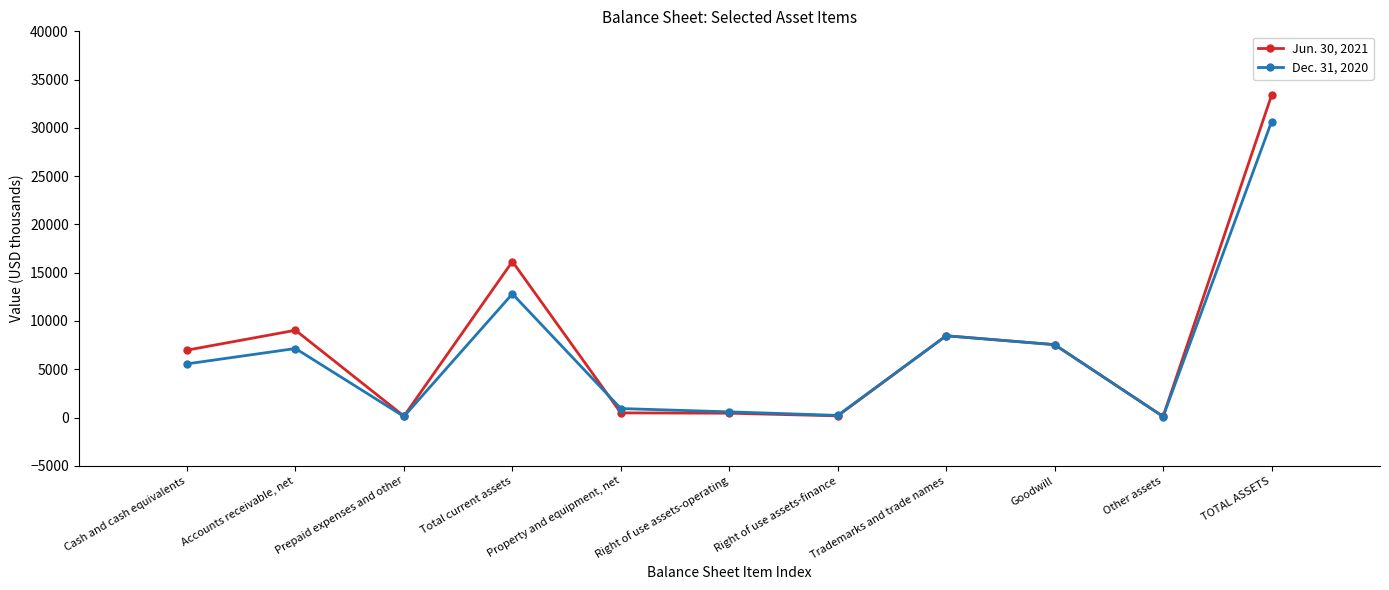

Is the value of Jun. 30, 2021 at TOTAL ASSETS greater than the value of Dec. 31, 2020 at Goodwill?

Yes